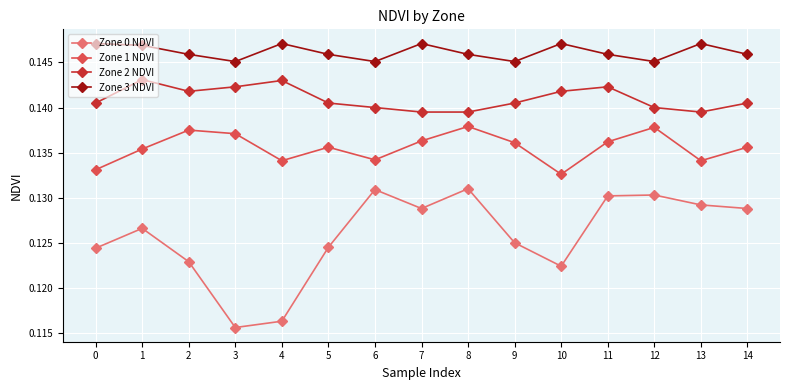

Which series has the largest total across all categories?

Zone 3 NDVI